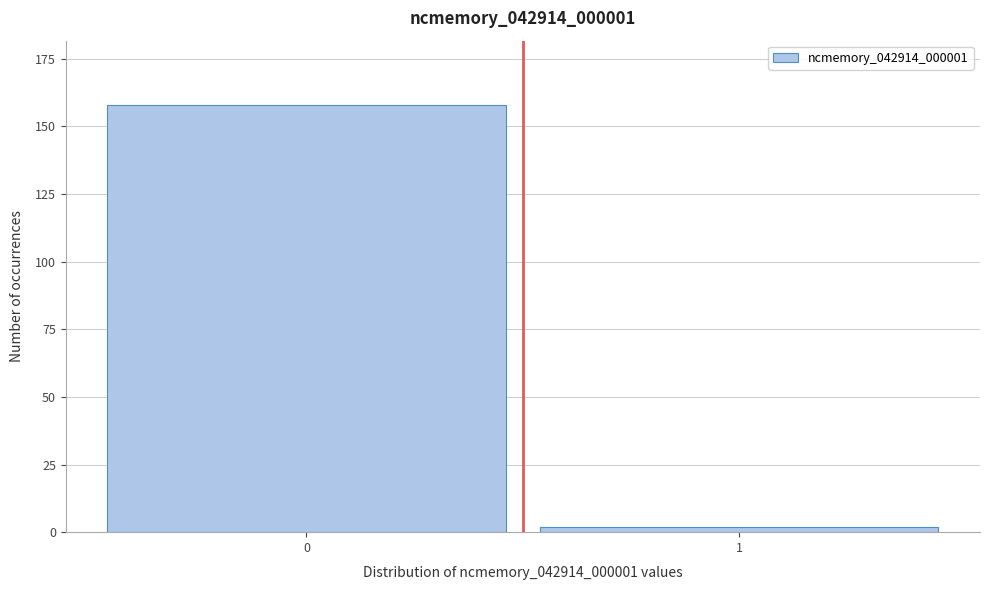

Reading left to right, extract all data points from this chart.

158	2